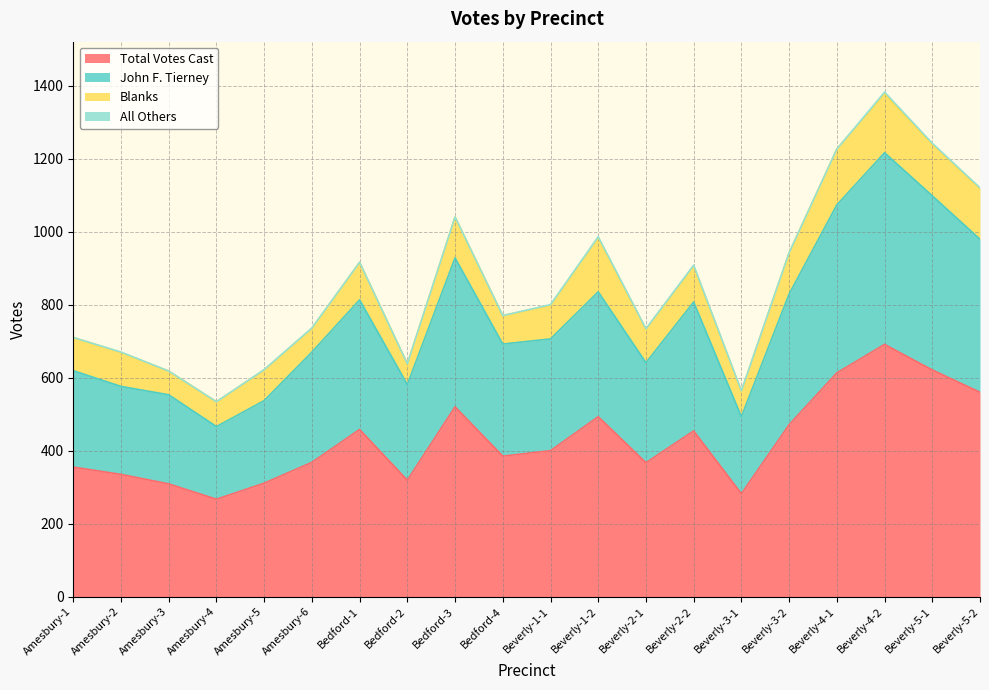

What is the minimum value for Total Votes Cast?

267